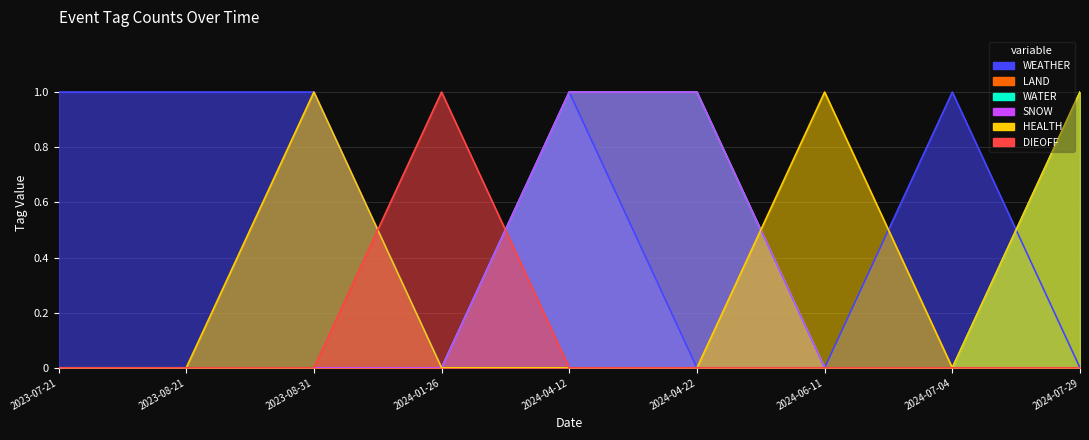

Between 2024-07-04 and 2024-04-22, which is larger?

2024-07-04